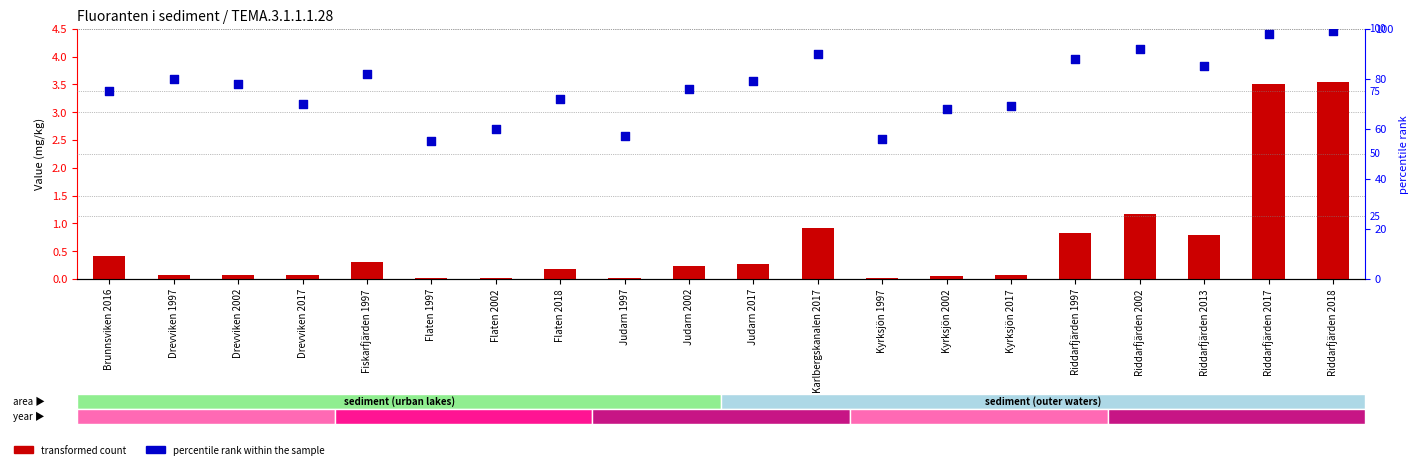

At how many categories does at least one series exceed 56?

18